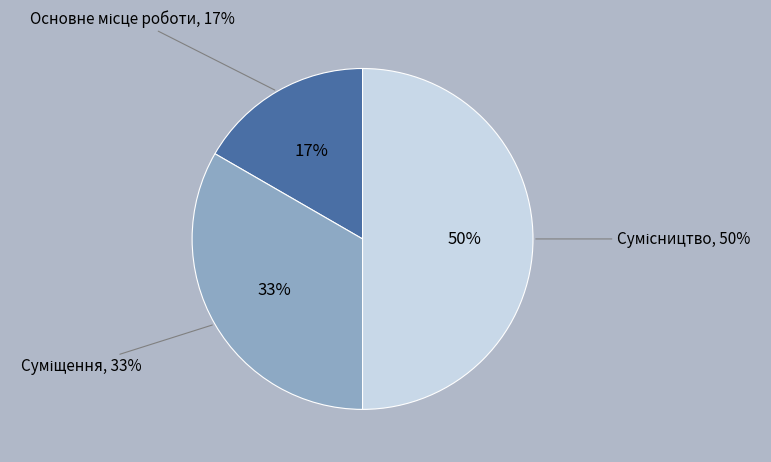

Which category has the biggest portion of the pie?

Сумісництво